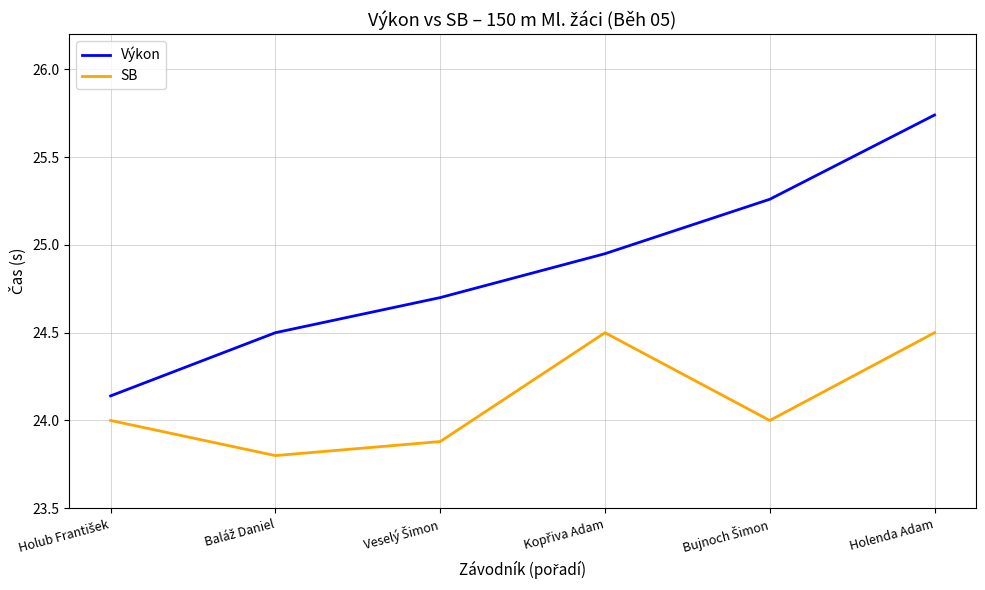

At which category is the sum across all series the highest?

Holenda Adam